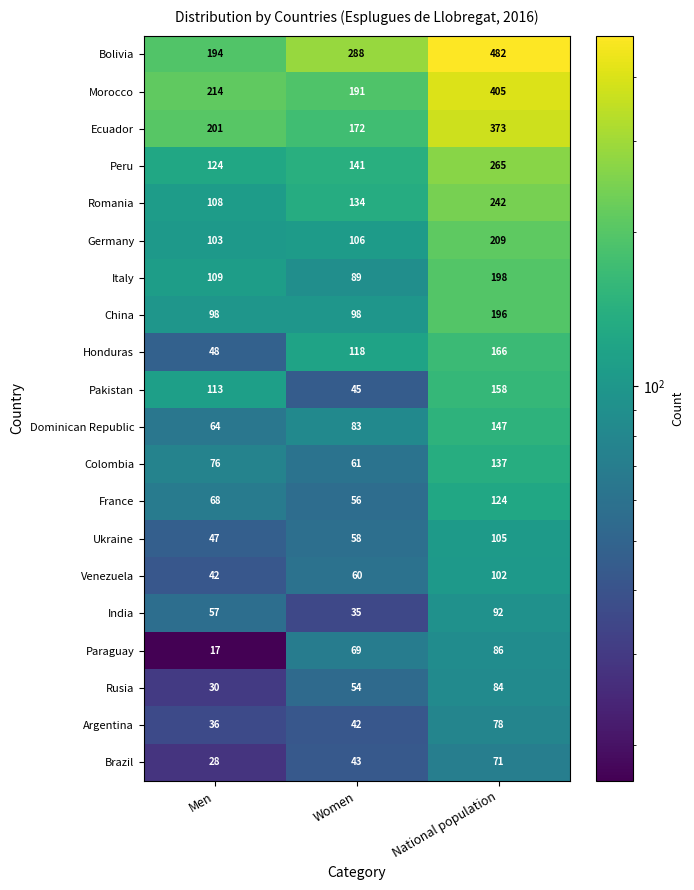

What is the difference between the maximum and minimum values in the Italy series?

109